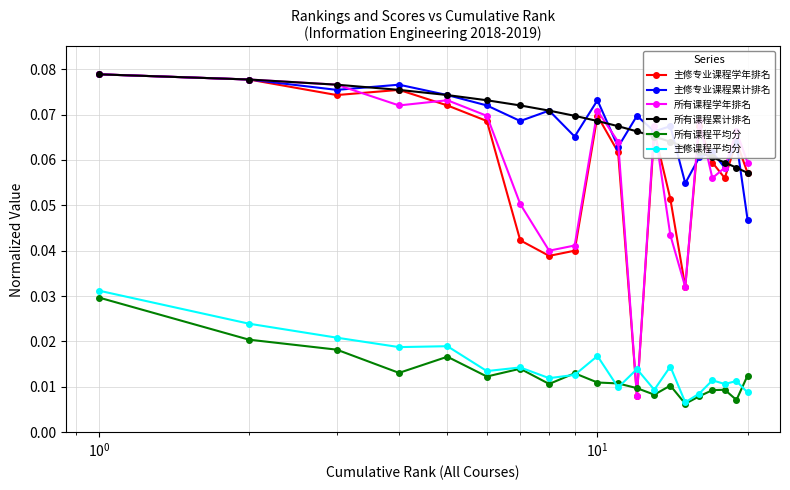

True or false: 主修专业课程累计排名 and 主修课程平均分 cross at least once.

False